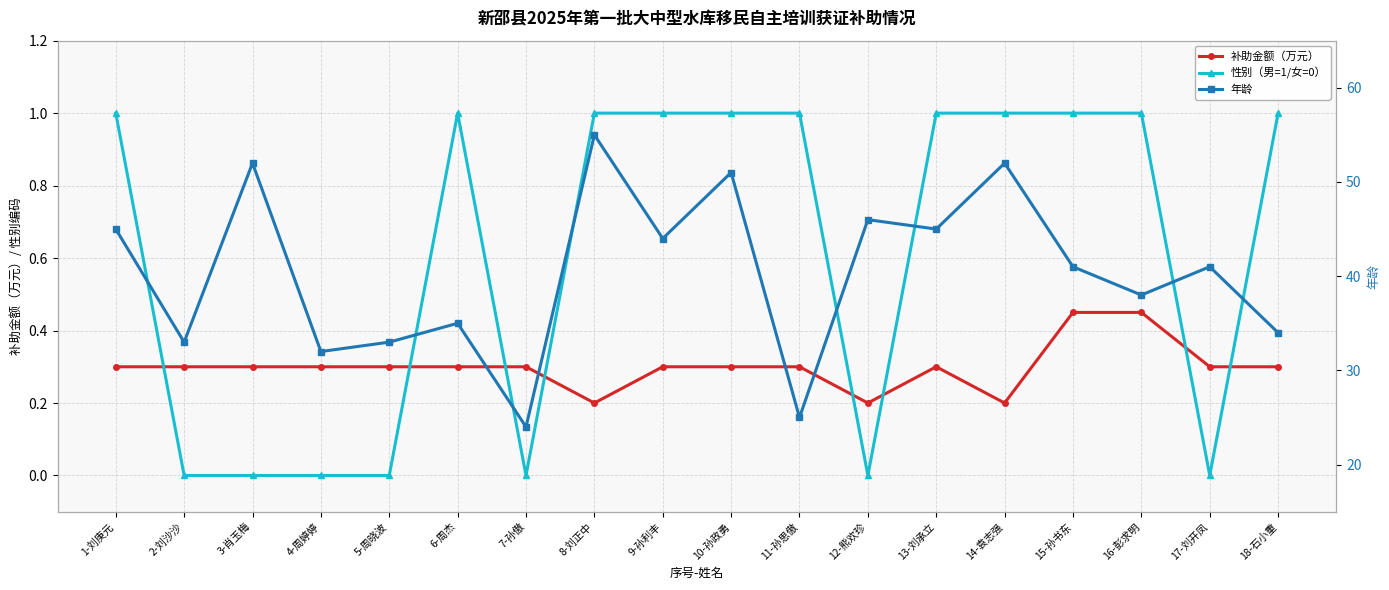

How many interior local peaks does the 年龄 series have?

7